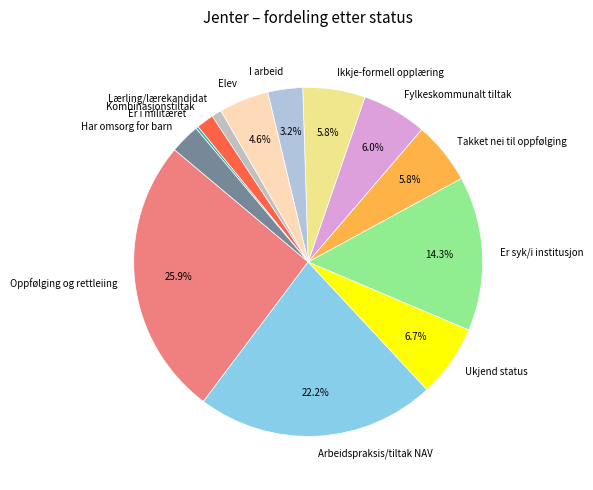

What is the largest slice in the pie chart?

Oppfølging og rettleiing